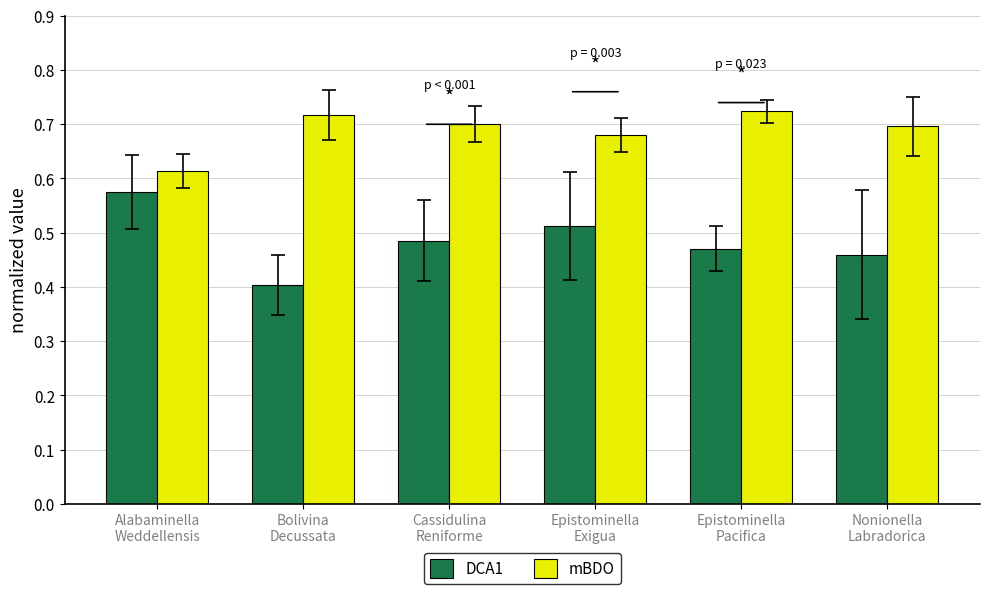

List the series in order of their peak value, lowest first.

DCA1, mBDO